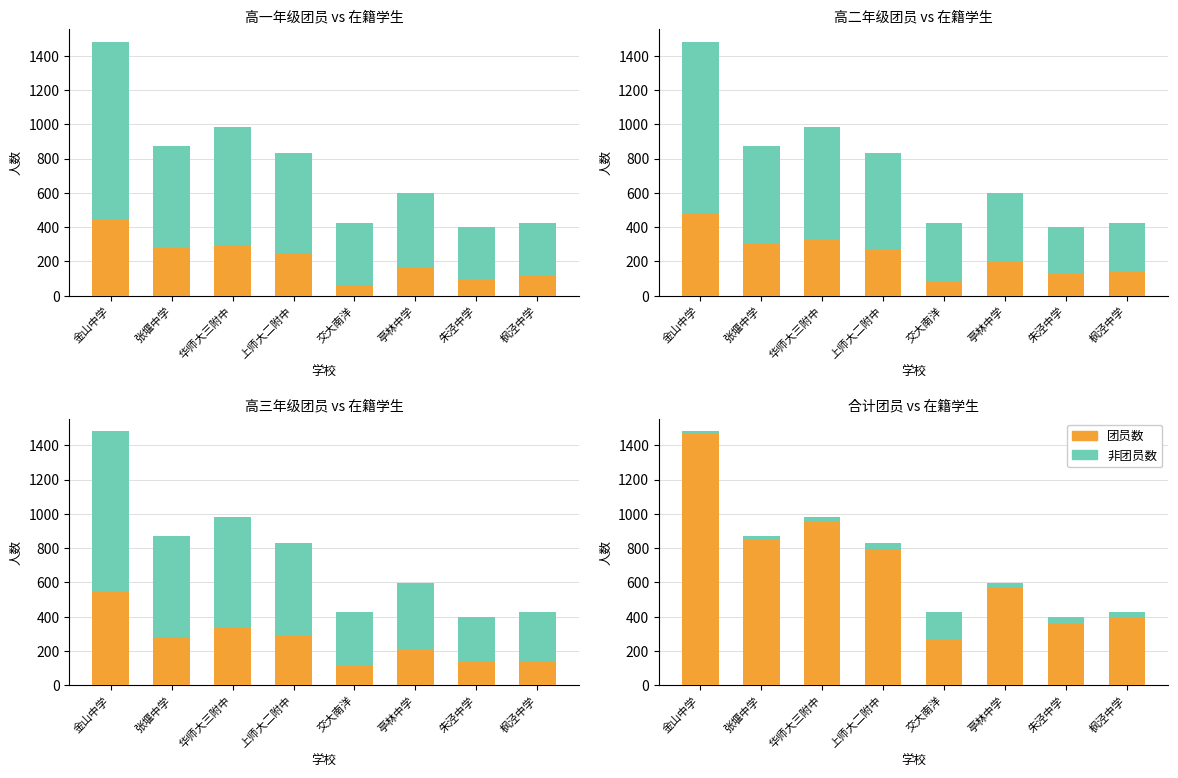

Is it true that 团员数 equals 961 at 华师大三附中?

True